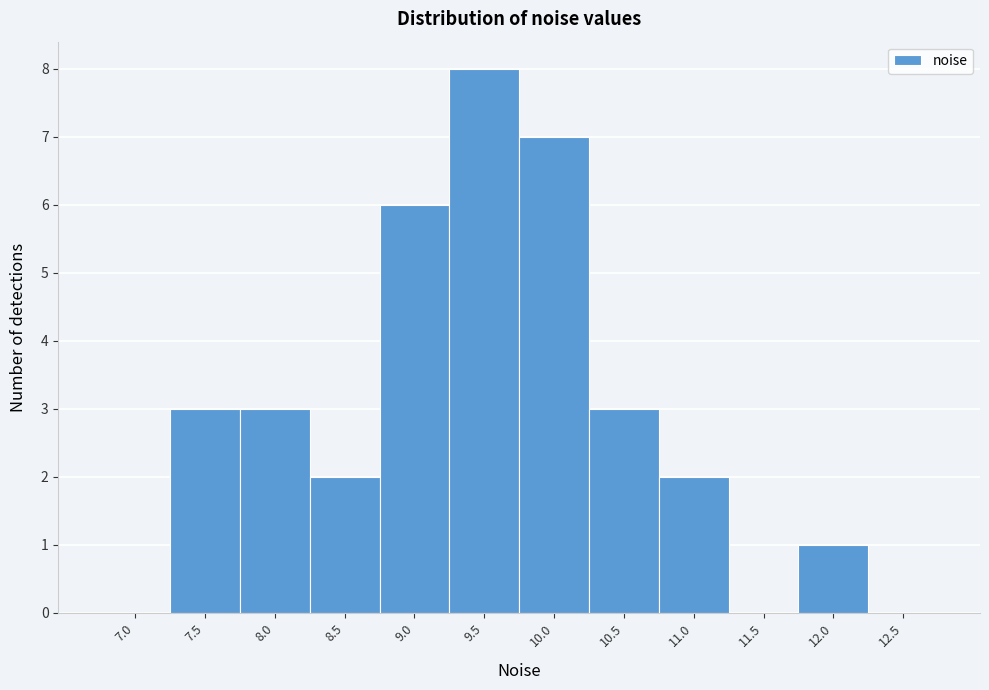

Reading right to left, transcribe all the data shown in this chart.

12.5=0	12.0=1	11.5=0	11.0=2	10.5=3	10.0=7	9.5=8	9.0=6	8.5=2	8.0=3	7.5=3	7.0=0